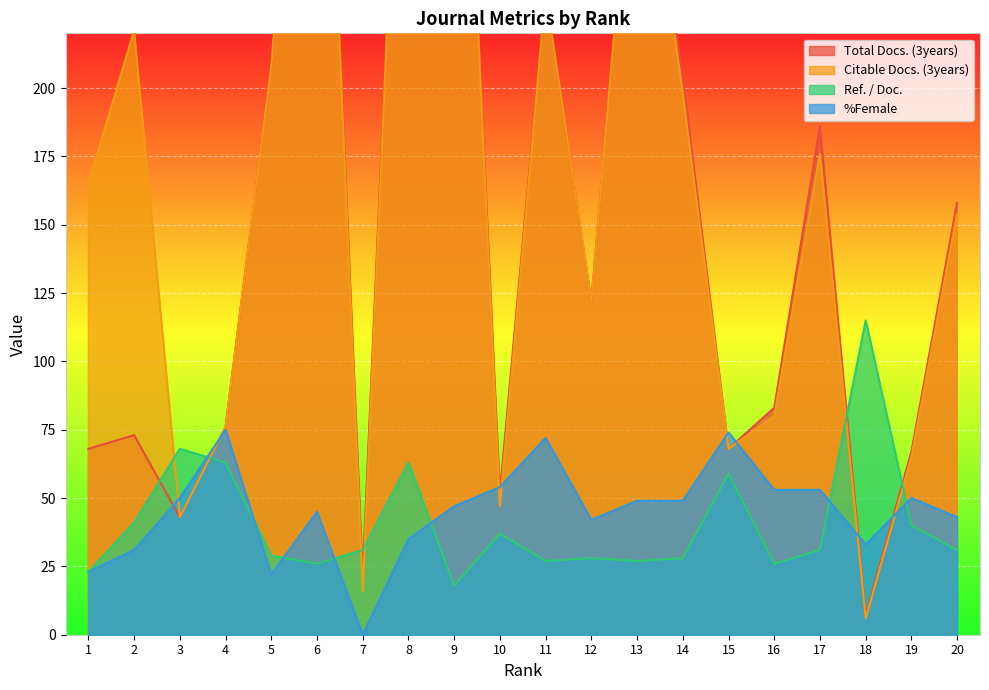

At 14, list the series in order from smallest to largest.

Ref. / Doc., %Female, Citable Docs. (3years), Total Docs. (3years)